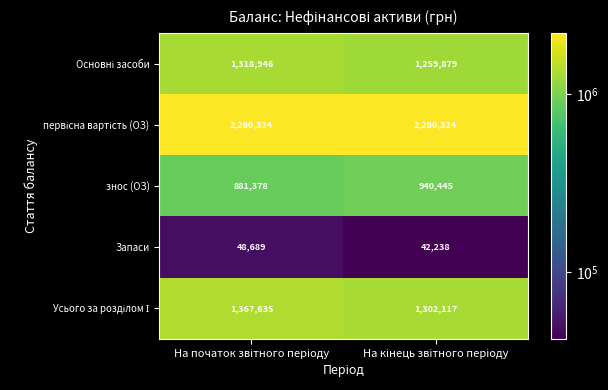

What is the sum of all знос (ОЗ) values?

1821823